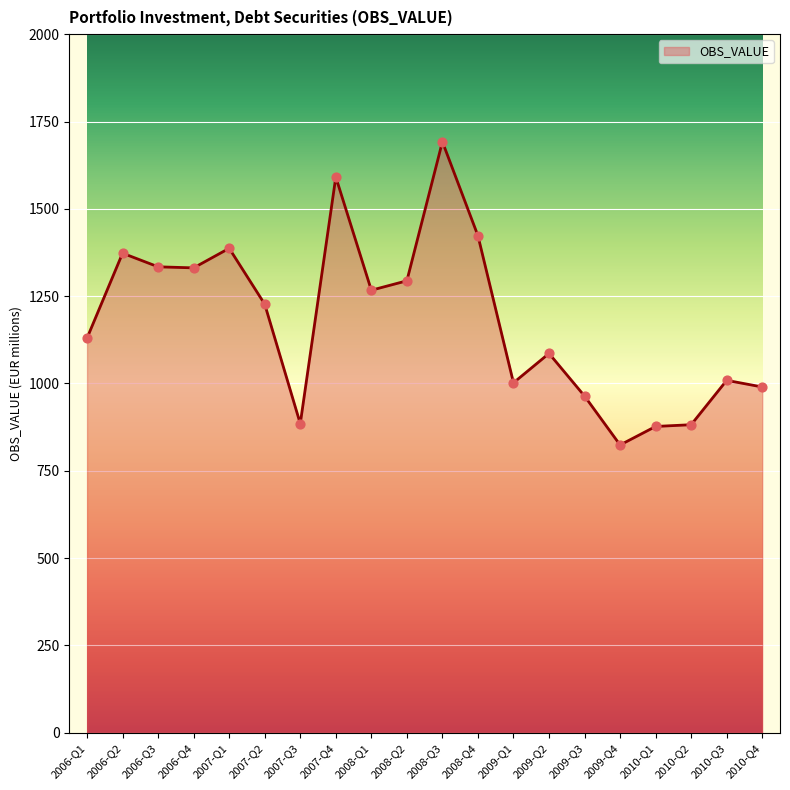

What is the change in value from 2007-Q2 to 2010-Q4?

-237